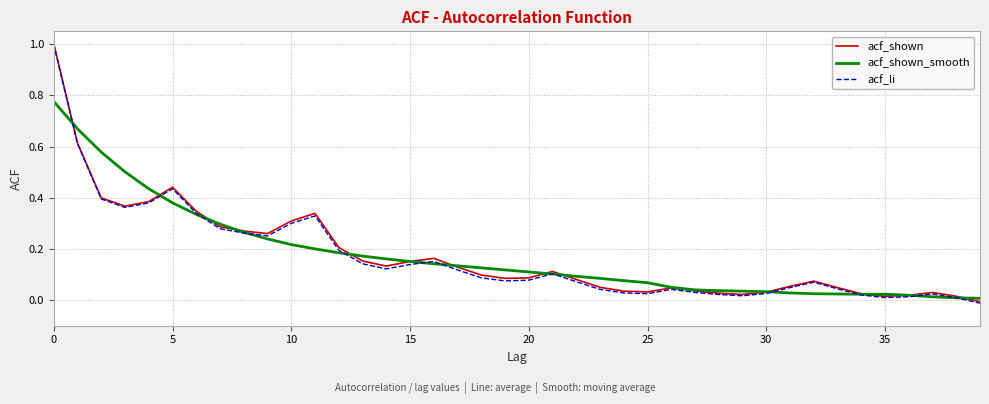

Which series has the largest range (max minus min)?

acf_li